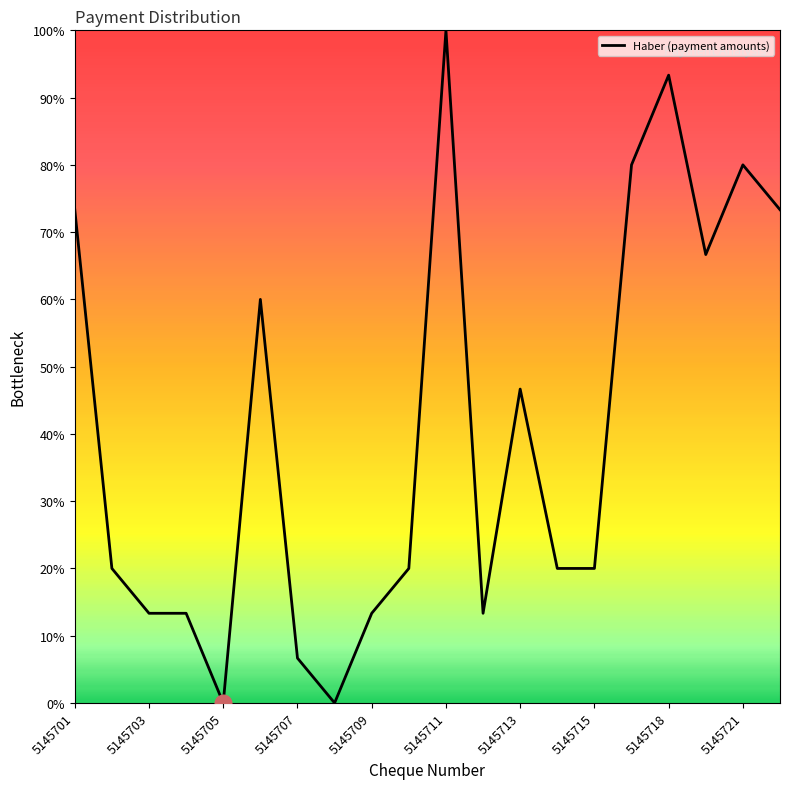

What is the difference between the maximum and minimum values?

100.0